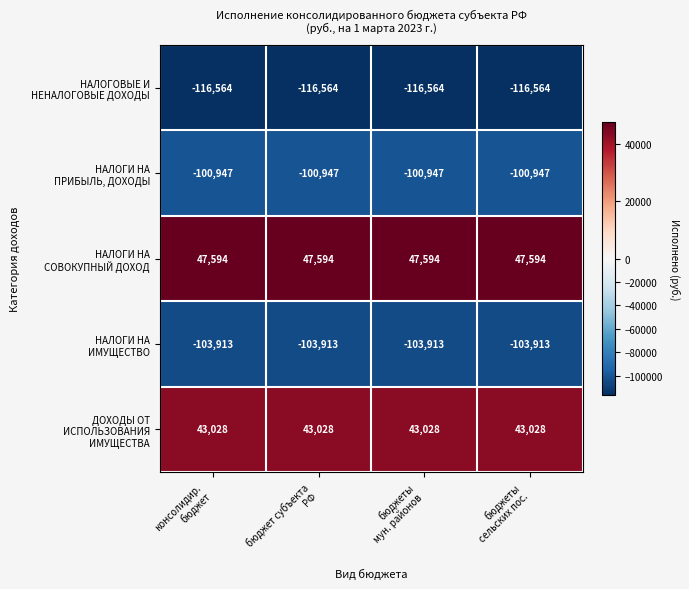

What is the maximum value shown in the chart?

47594